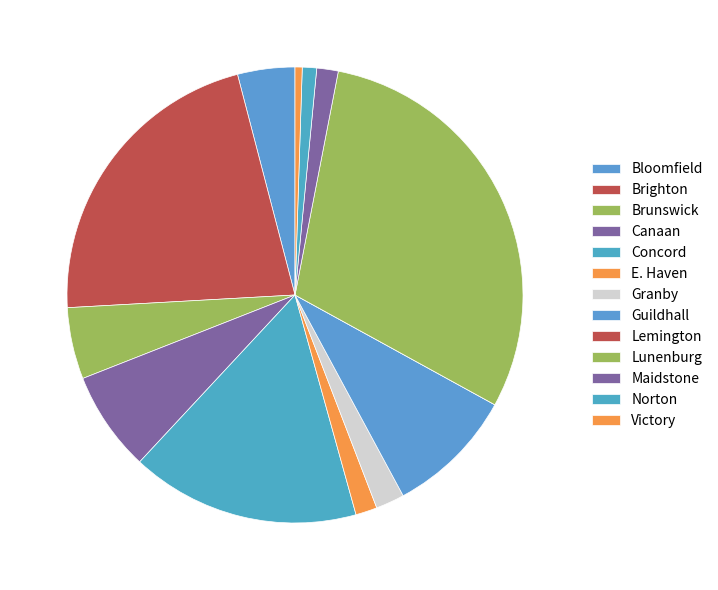

Is there any slice that represents more than half of the pie?

No